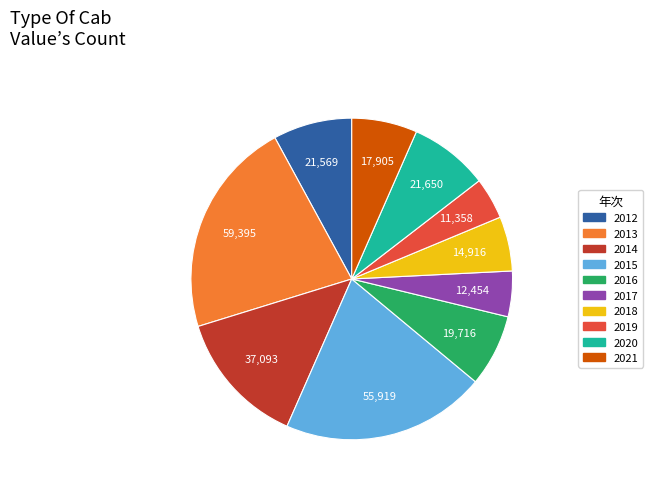

Which has a higher value, 2019 or 2016?

2016